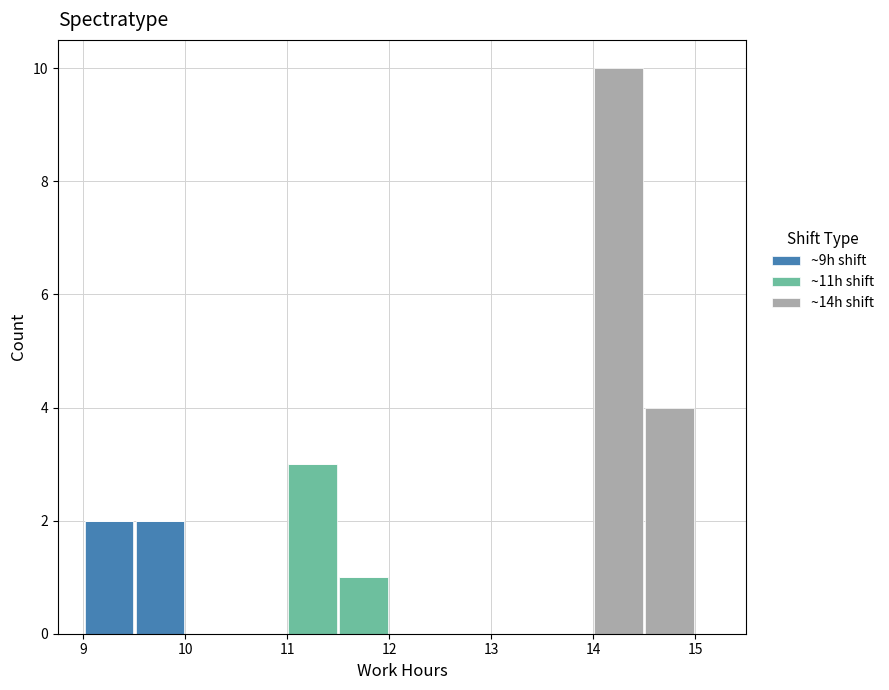

Reading left to right, list every stacked bar in this chart as the range it spans on the x-axis followed by its total height. The values are not printed on the chart, so give them approximately, as read against the axis.

9.0 to 9.5: 2
9.5 to 10.0: 2
10.0 to 10.5: 0
10.5 to 11.0: 0
11.0 to 11.5: 3
11.5 to 12.0: 1
12.0 to 12.5: 0
12.5 to 13.0: 0
13.0 to 13.5: 0
13.5 to 14.0: 0
14.0 to 14.5: 10
14.5 to 15.0: 4
15.0 to 15.5: 0